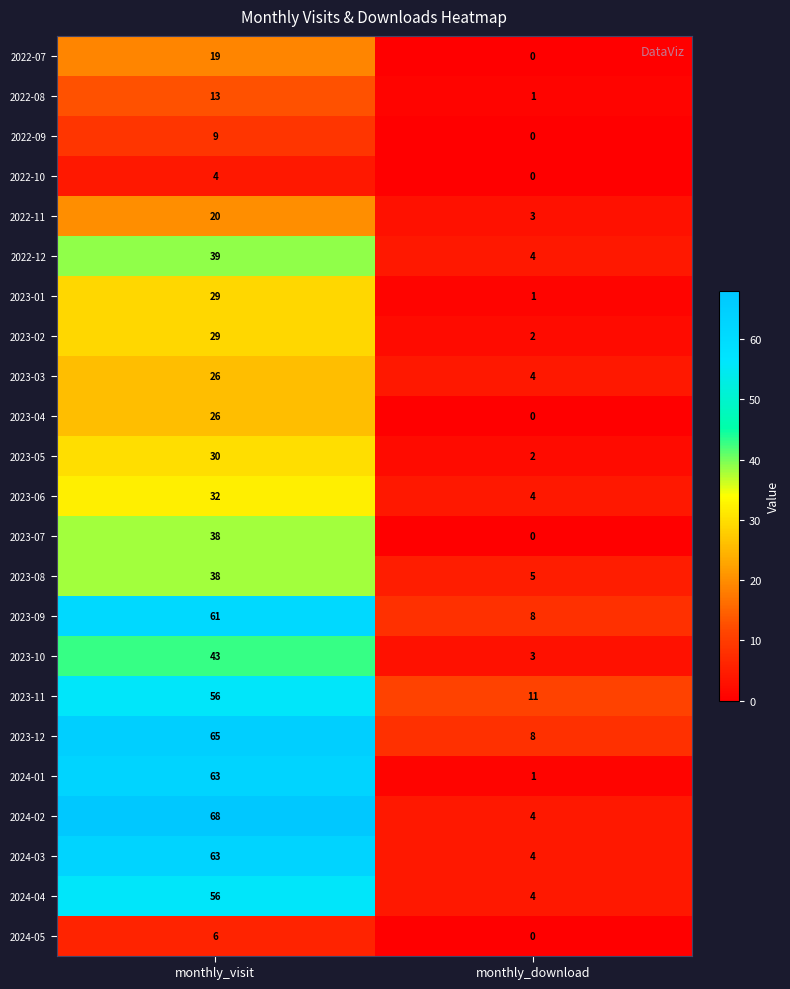

Count the number of data series in this chart.

23